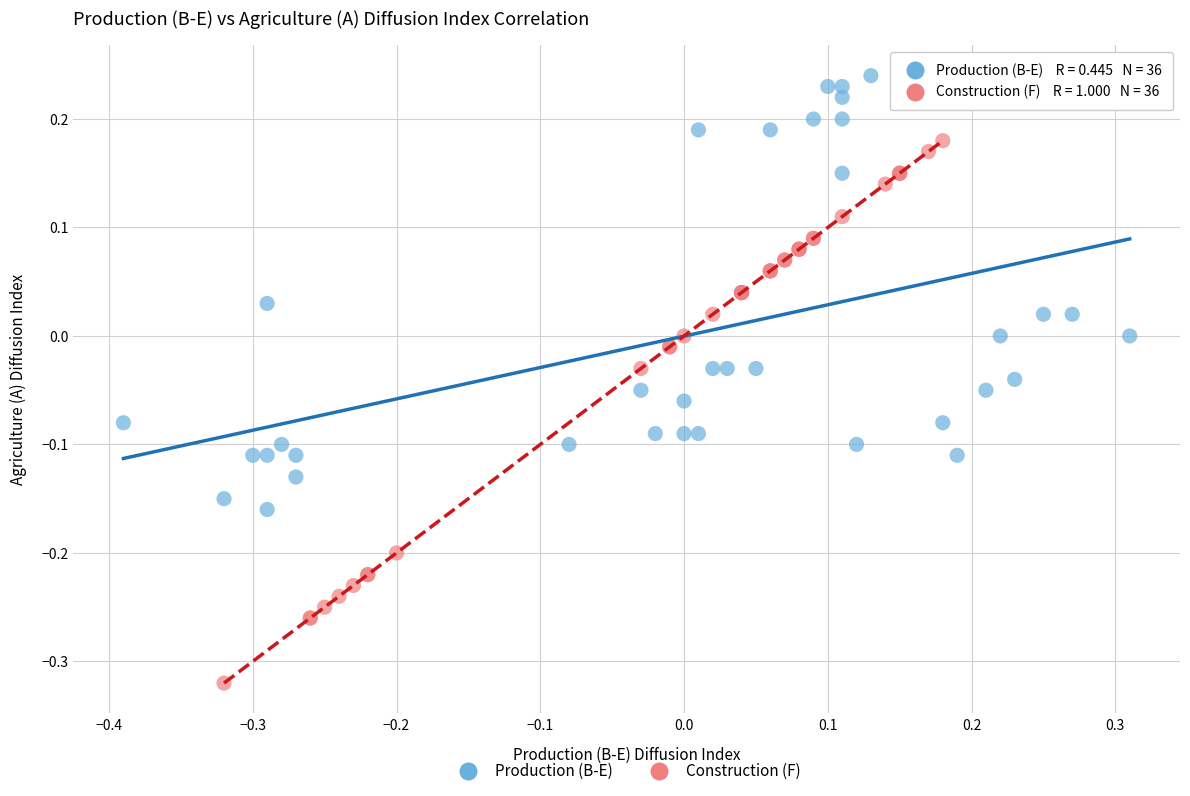

Which series has the largest Y range (max minus min)?

Construction (F)